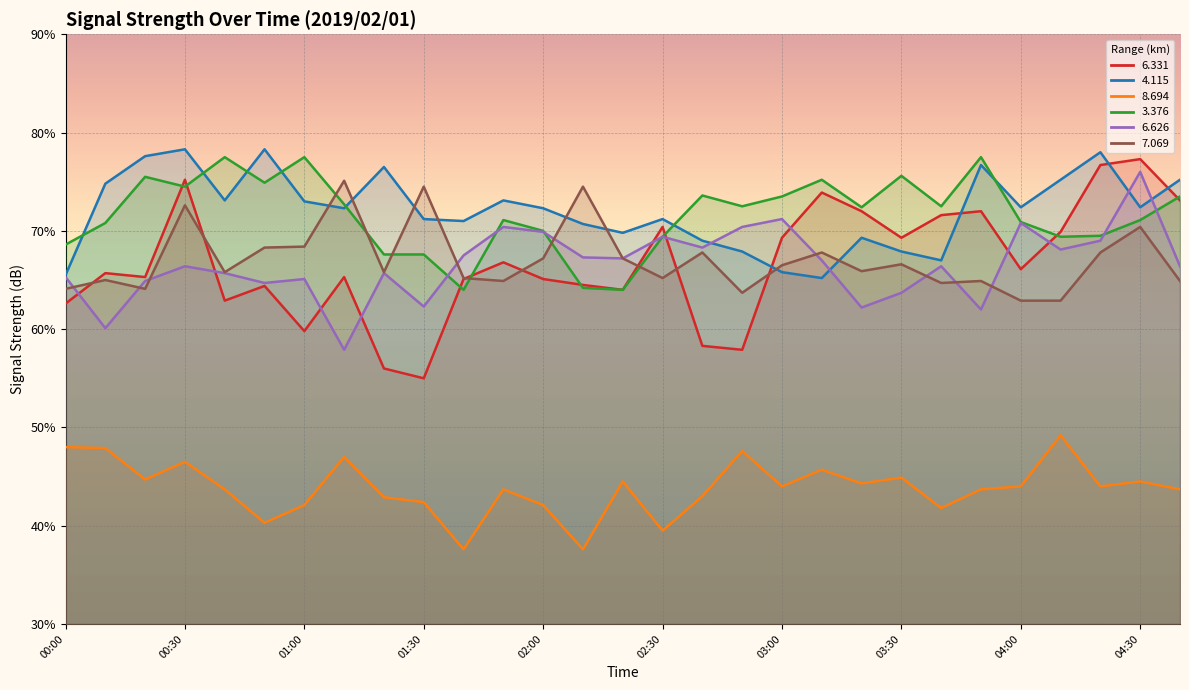

What is the minimum value shown in the chart?

37.6